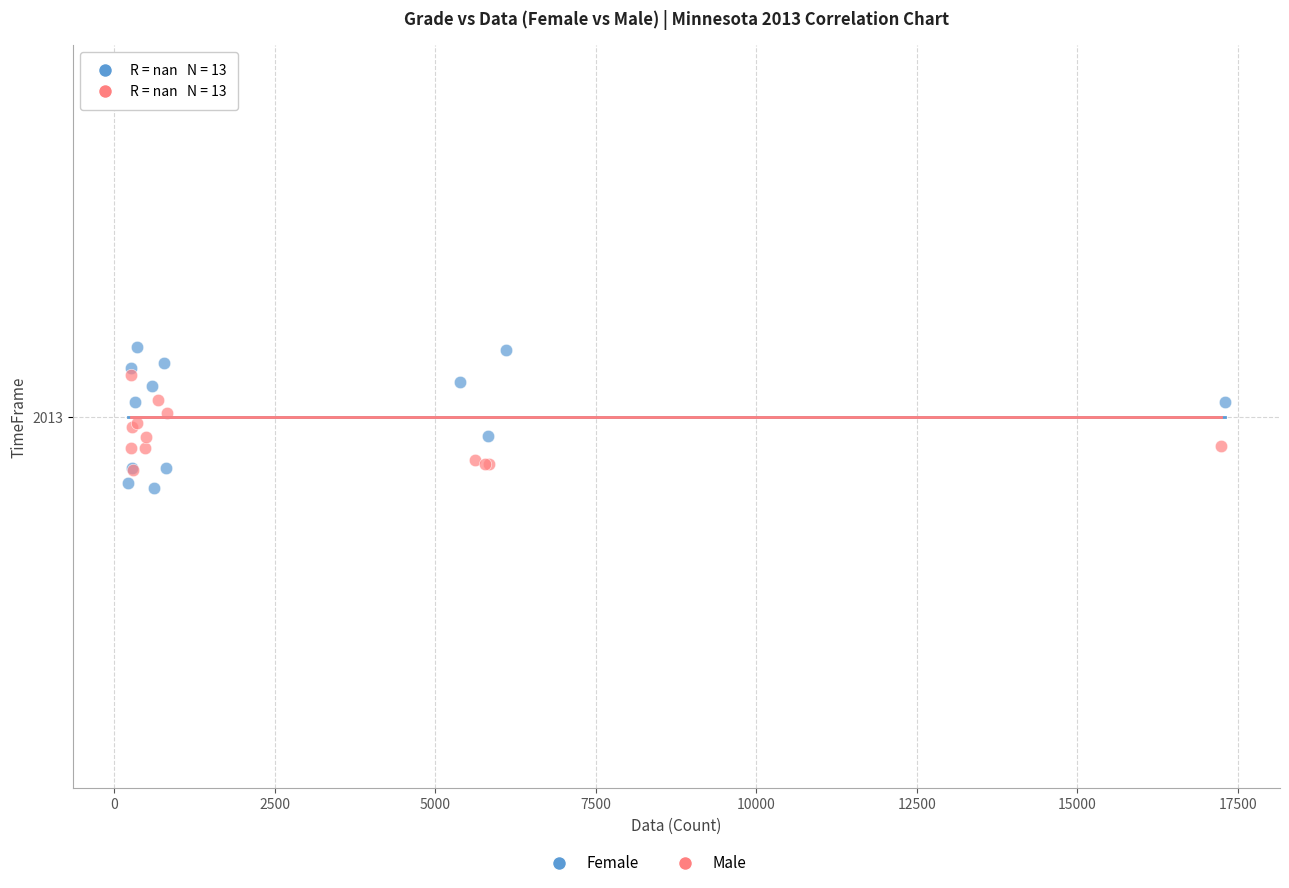

Which series has the widest spread of Y values?

Female